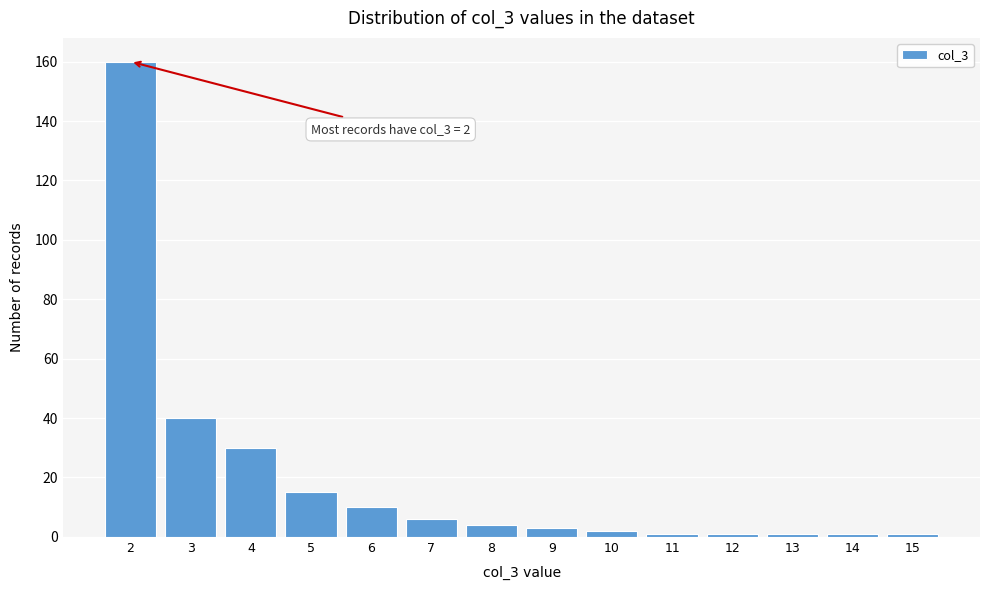

Reading right to left, list all the values displayed in this chart.

1	1	1	1	1	2	3	4	6	10	15	30	40	160